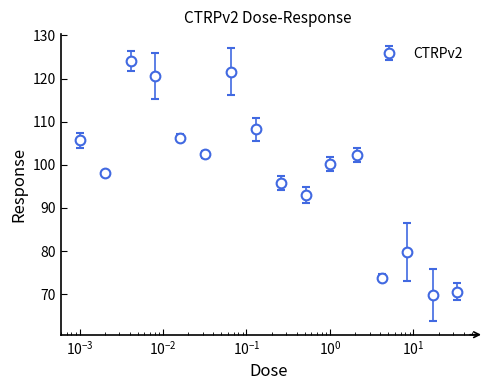

What is the minimum value shown in the chart?

69.8